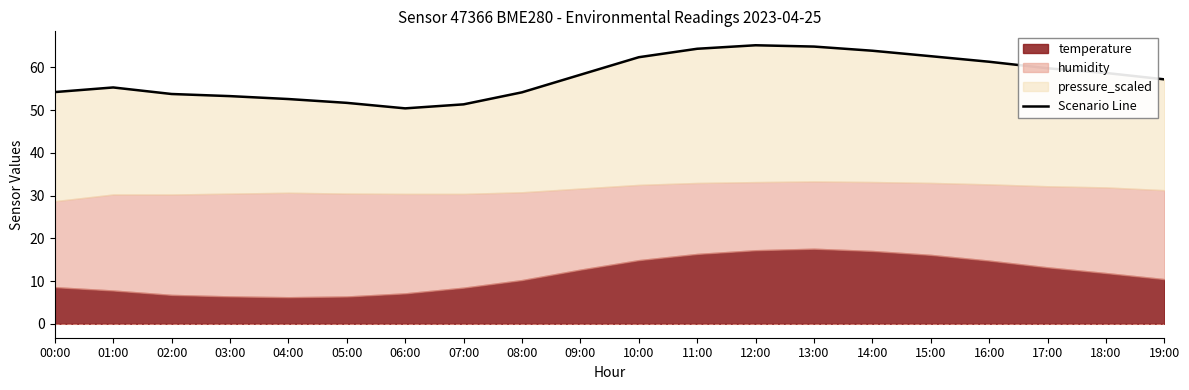

Where is the data nearest to the value 57?

19:00